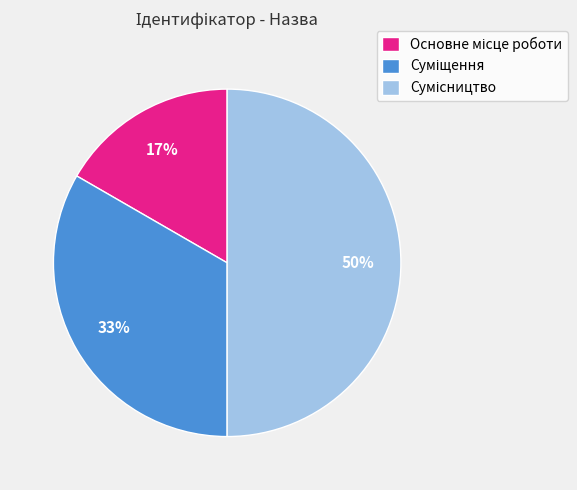

To the nearest percent, what is the difference between the largest and smallest slice percentages?

33%